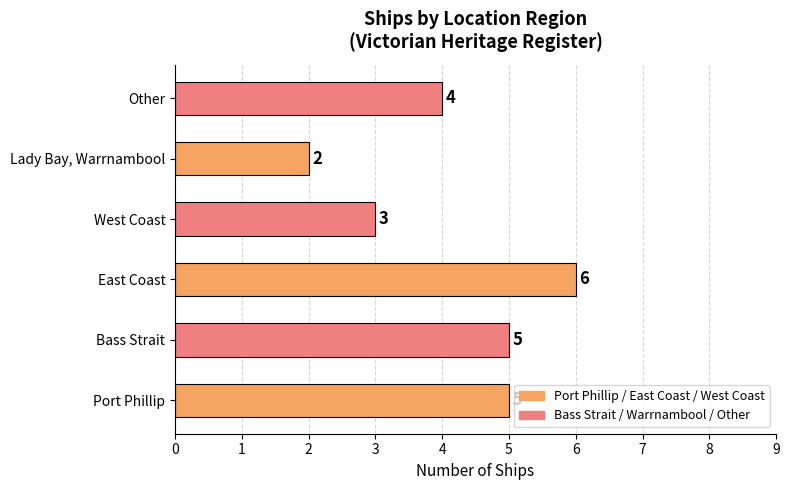

Between Bass Strait and Lady Bay, Warrnambool, which is larger?

Bass Strait